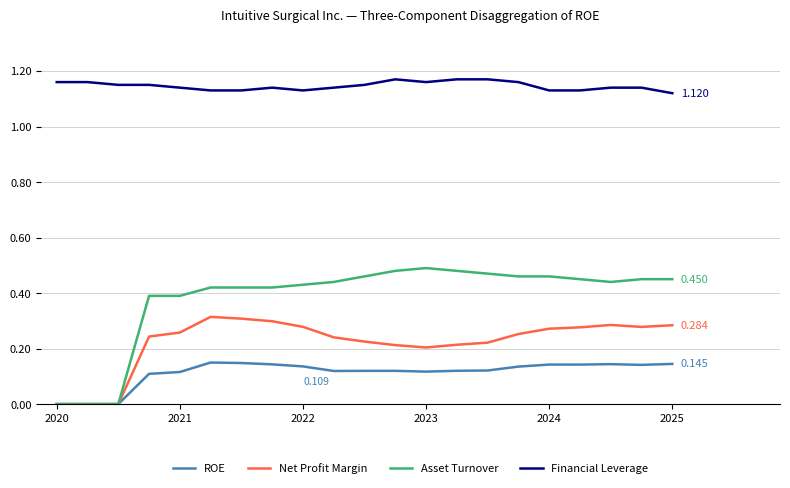

Which series has the widest spread of values?

Asset Turnover